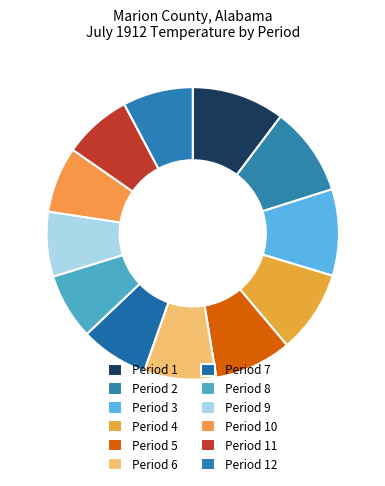

To the nearest percent, what is the difference between the largest and smallest slice percentages?

3%